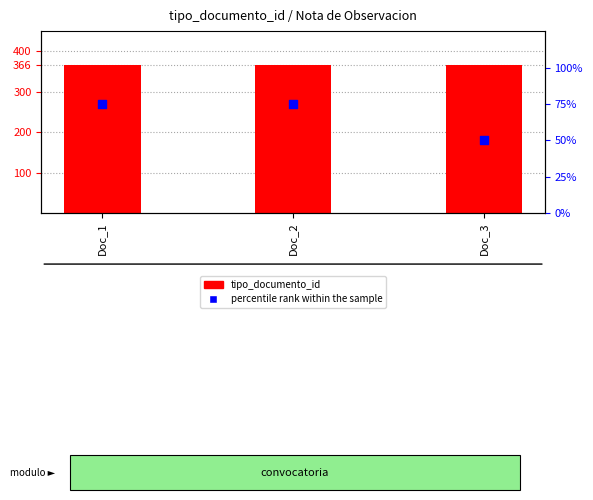

Which series reaches the maximum Y coordinate?

tipo_documento_id